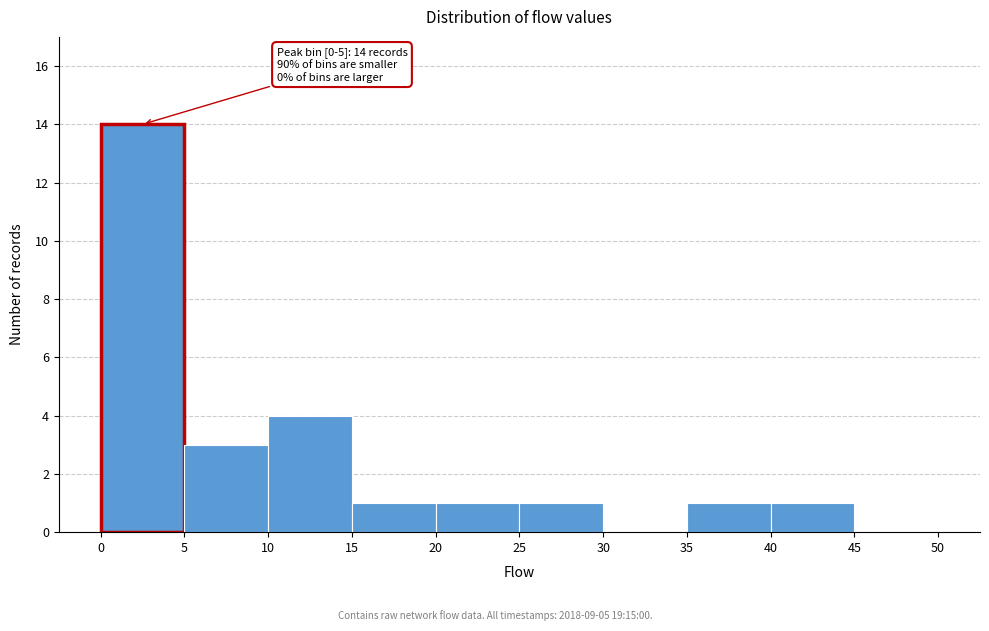

Which range on the x-axis has the tallest bar?

0 to 5